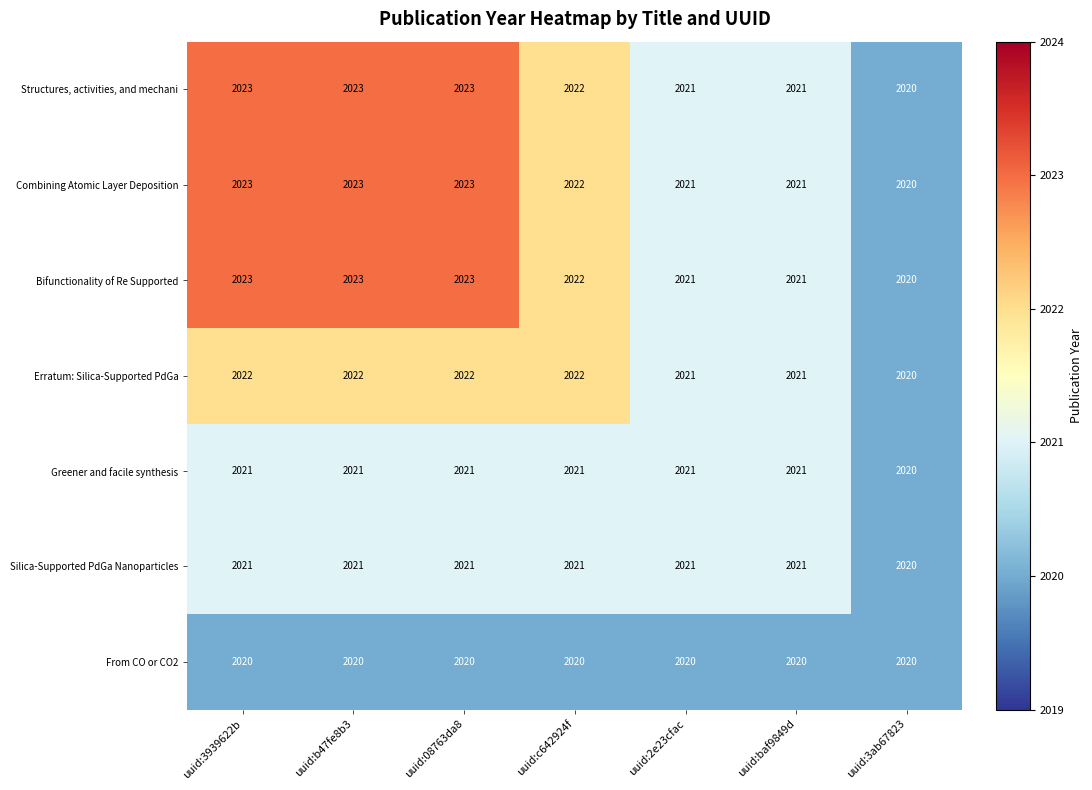

How many categories are shown in the chart?

7